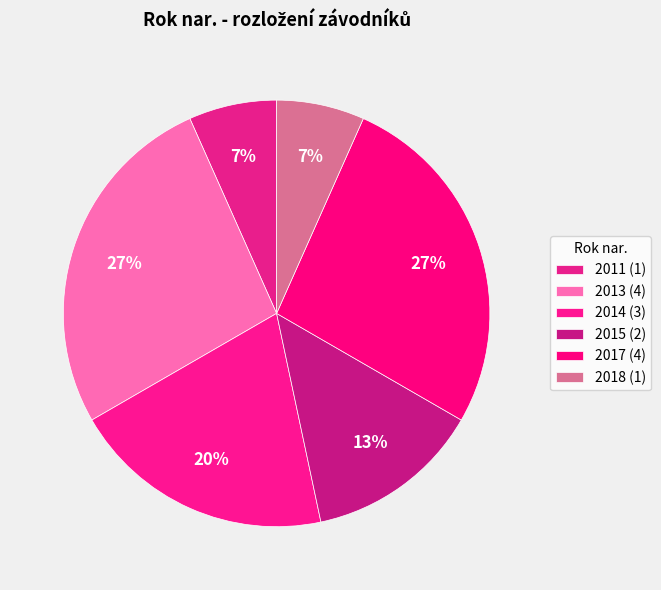

How many segments does this pie chart have?

6